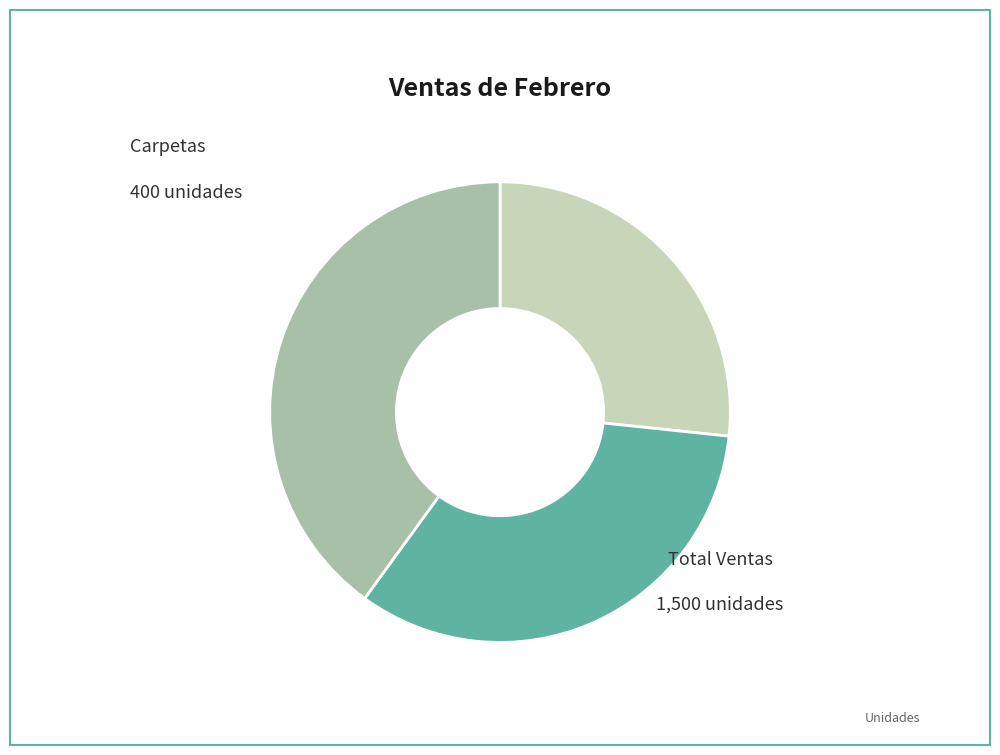

Count the number of slices in the pie.

3